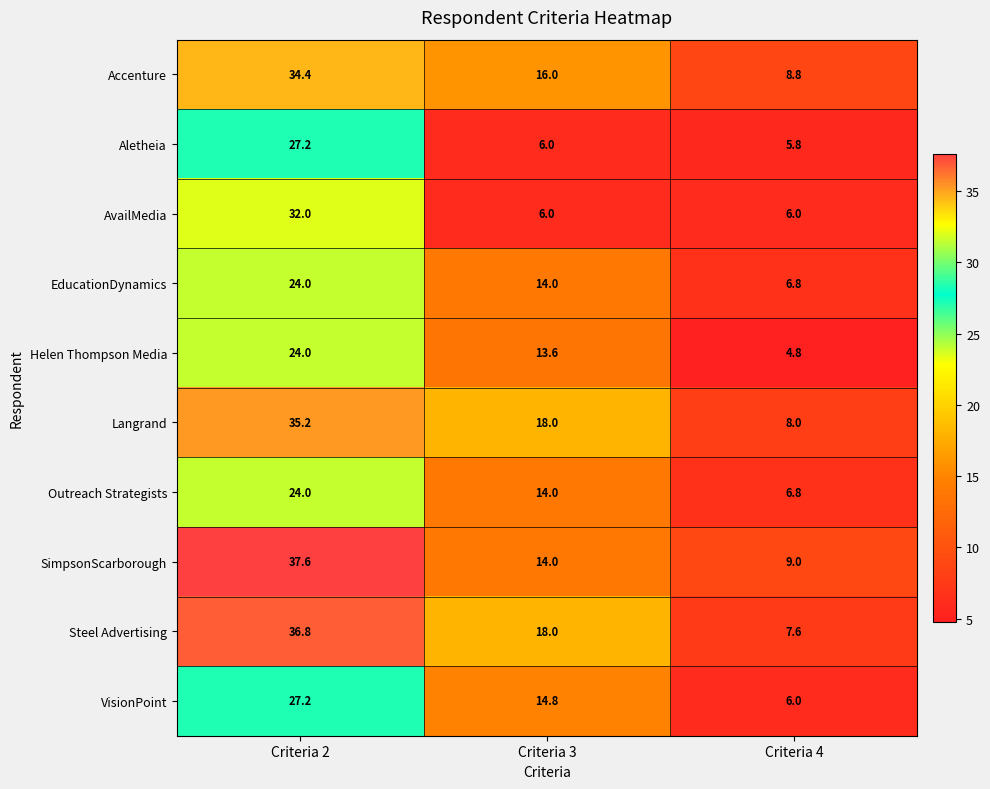

The Aletheia series shows 3.2 at Criteria 4. True or false?

False